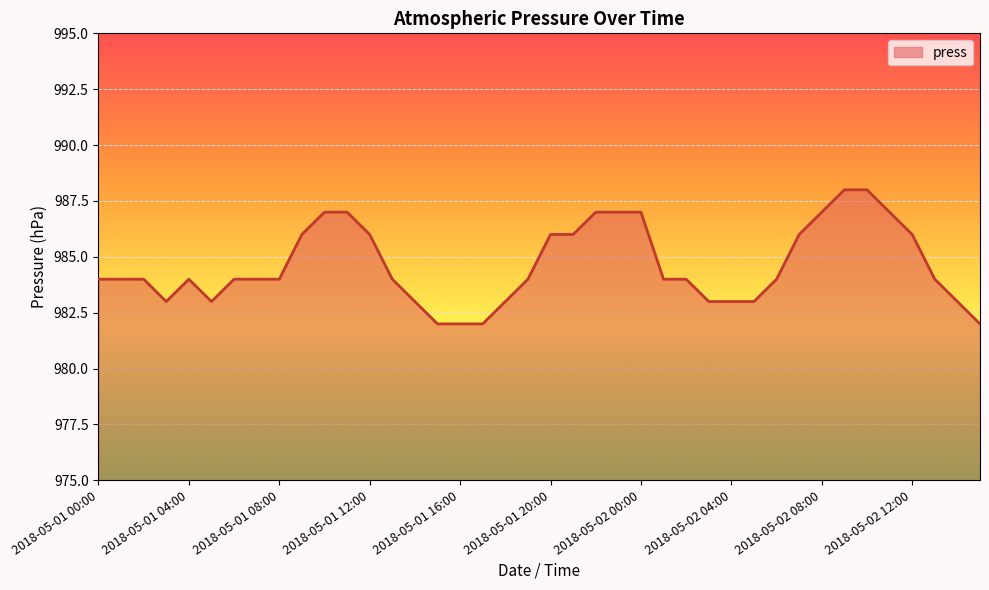

What is the smallest value displayed?

982